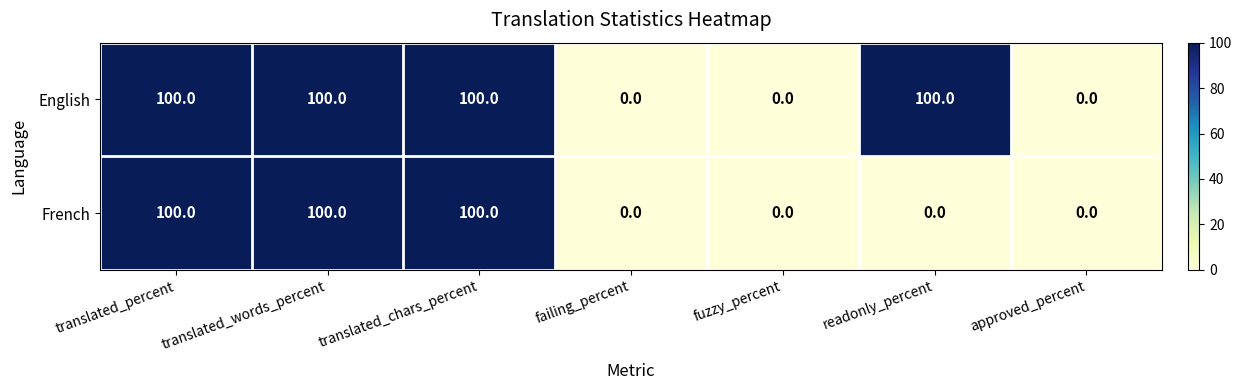

The English series shows 0 at failing_percent. True or false?

True